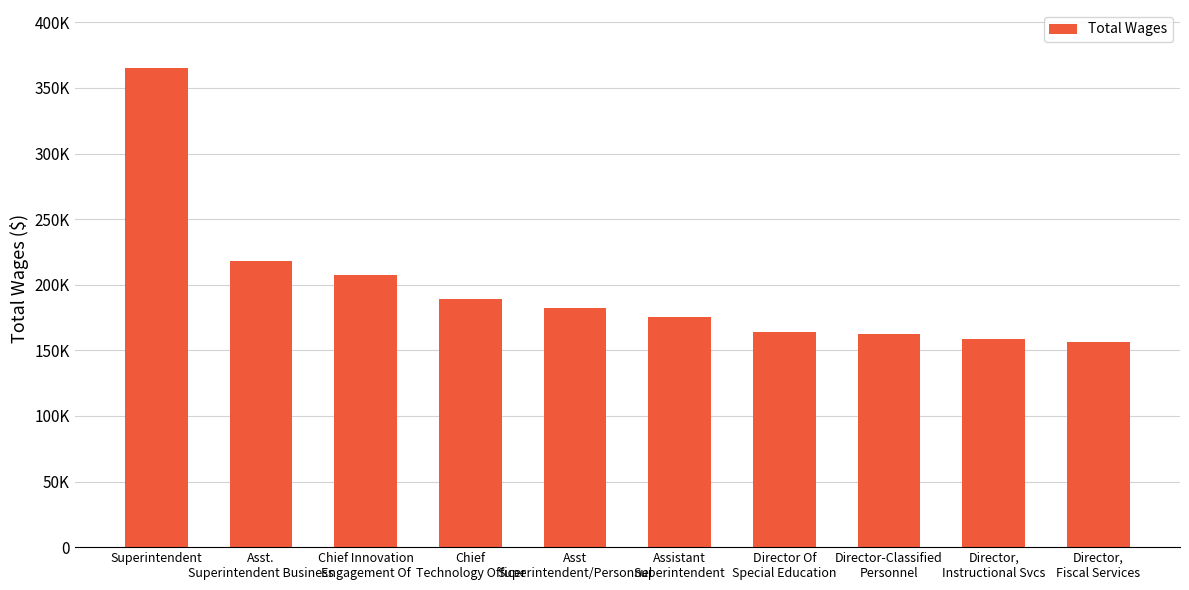

What is the label of the 10th bar from the left?

Director,
Fiscal Services